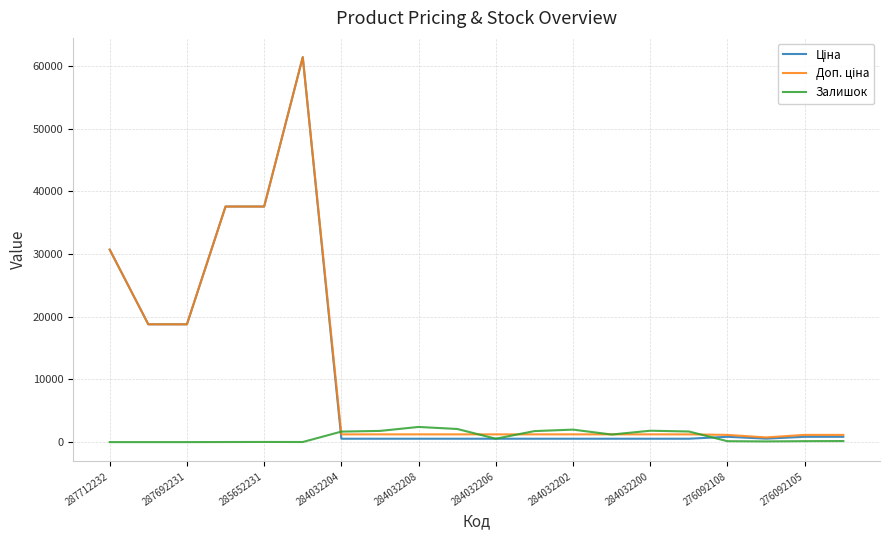

What is the maximum value shown in the chart?

61434.3